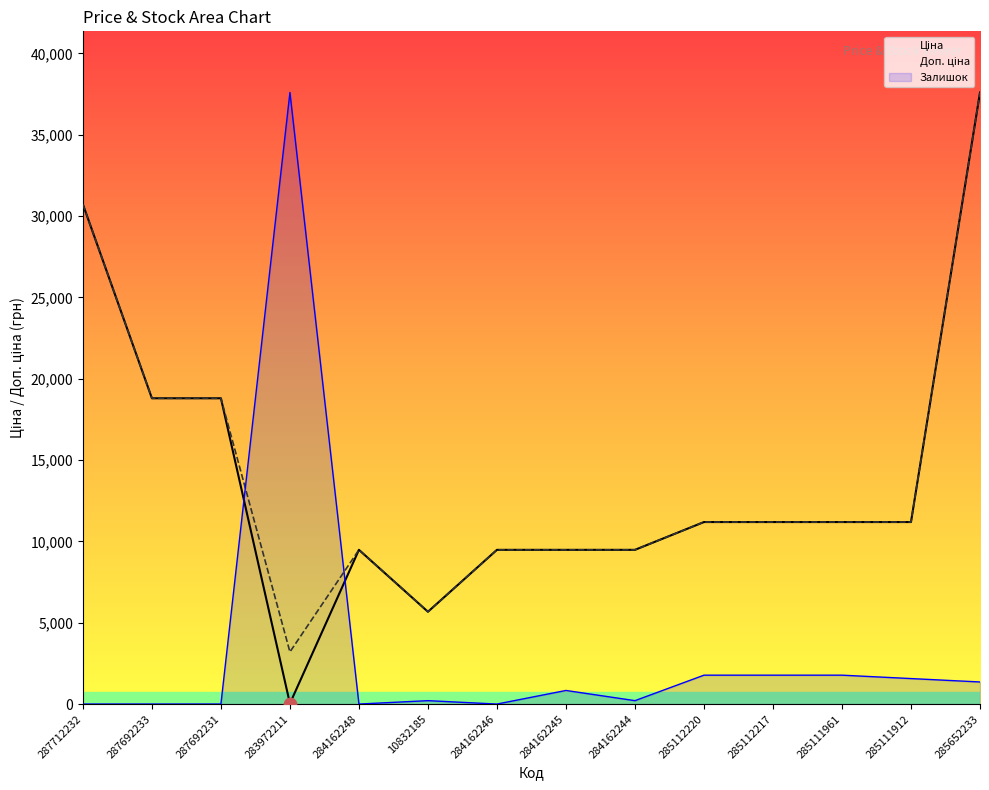

What is the total value across all series at 285112217?

24151.6